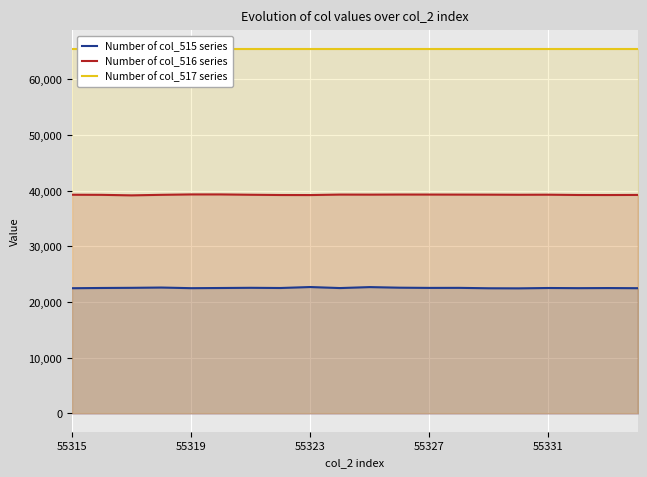

What is the spread (max minus min) of values at 15?

43062